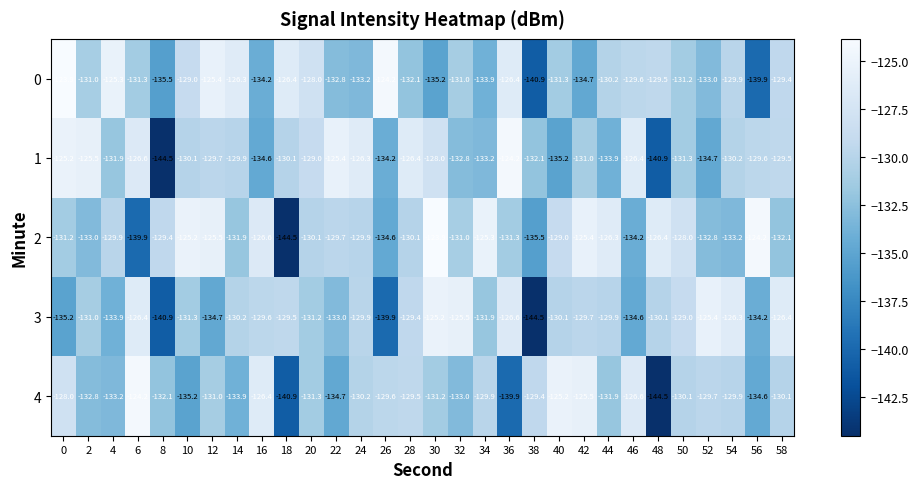

Which series has the largest total across all categories?

2